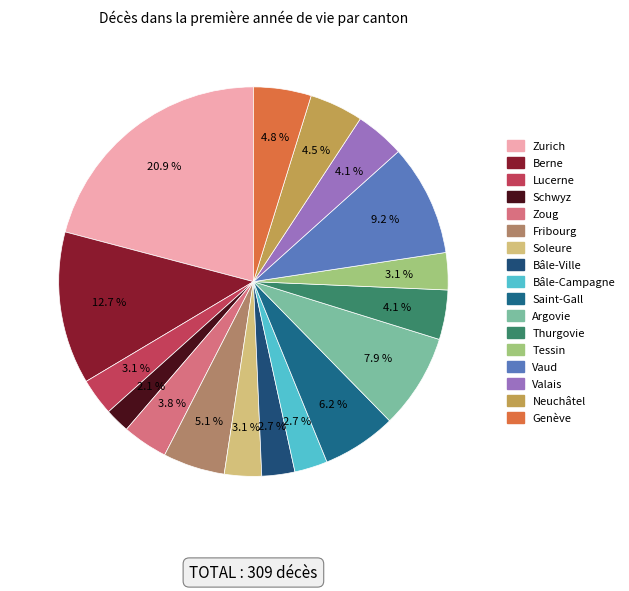

What percentage is NOT represented by Berne?

87.3%